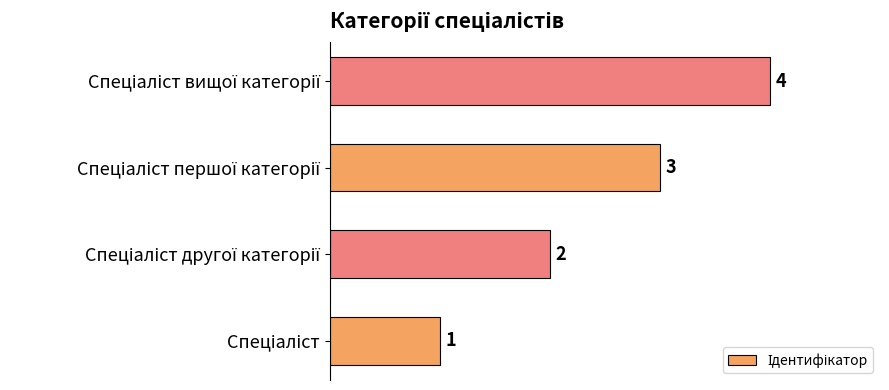

What is the sum of all values?

10